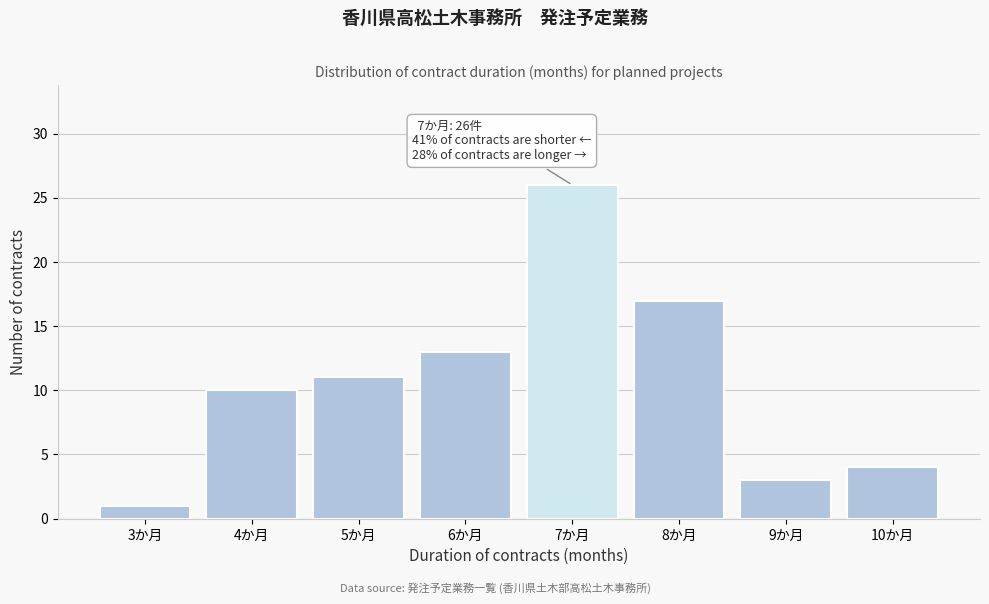

Reading left to right, what are all the values shown in this chart?

1	10	11	13	26	17	3	4